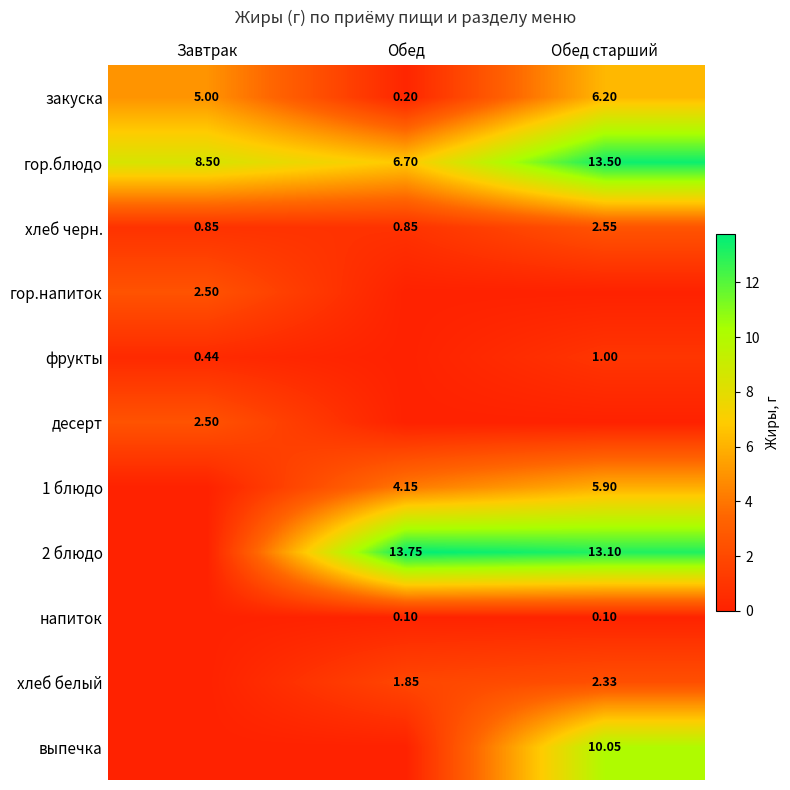

Is the value of хлеб черн. at Обед greater than the value of 2 блюдо at Обед старший?

No